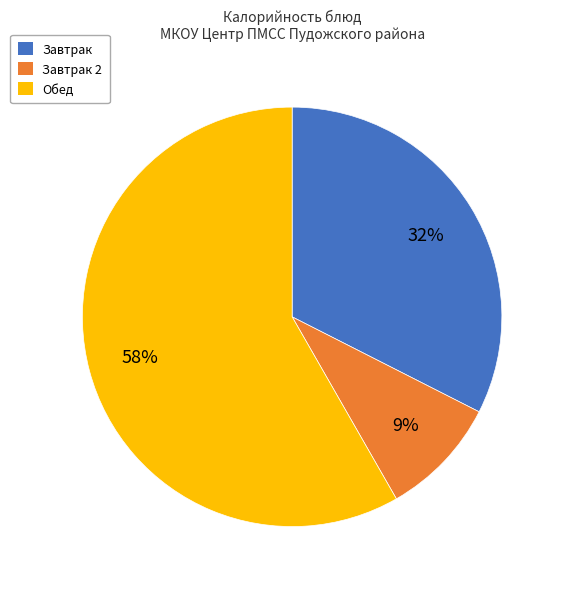

The Завтрак 2 slice represents 9% of the pie. True or false?

True